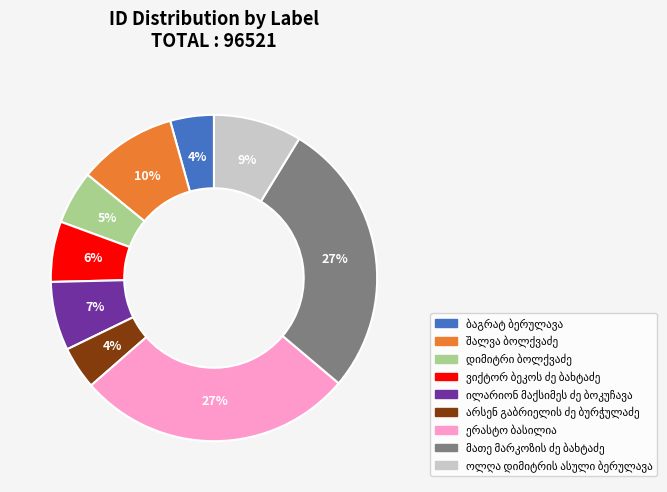

To the nearest percent, what is the difference between the largest and smallest slice percentages?

23%